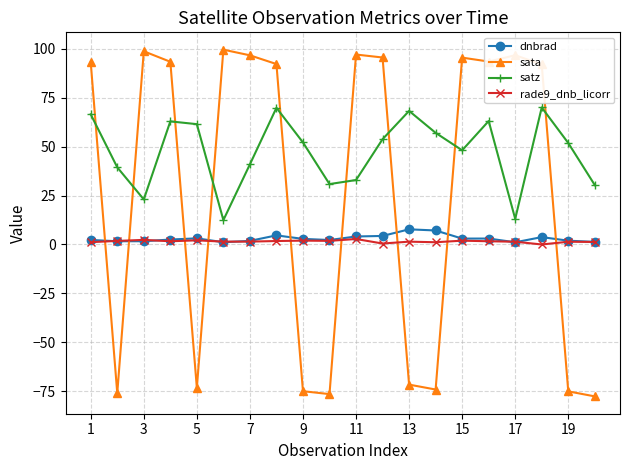

What is the maximum value shown in the chart?

99.6